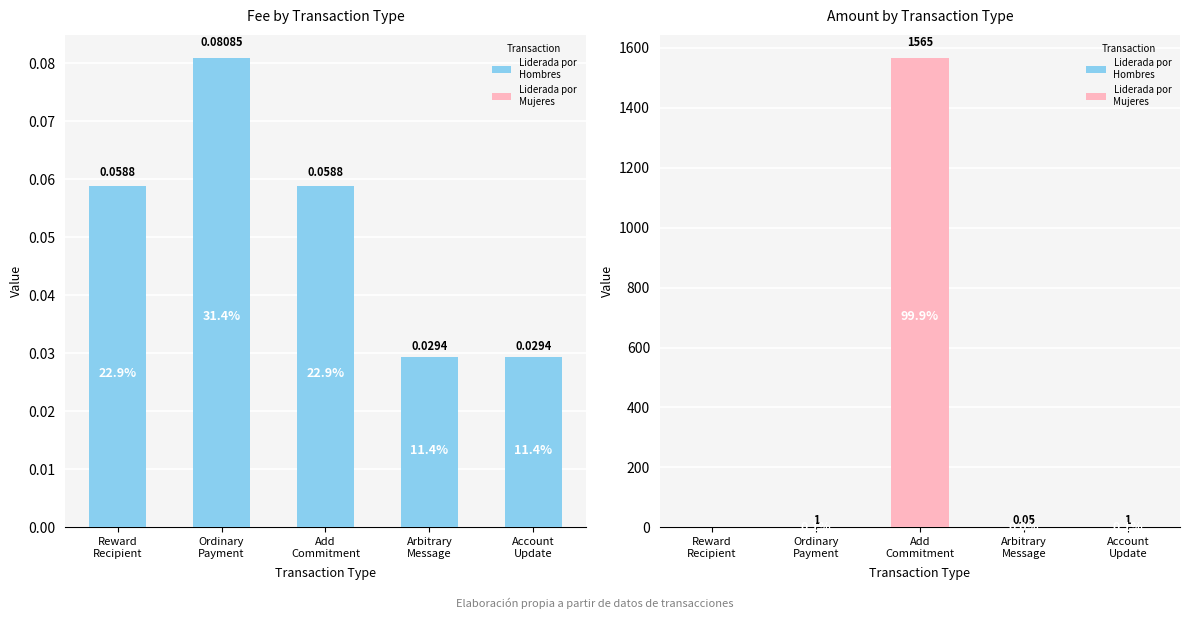

Reading left to right, extract all data points from this chart.

Total Fee: 0.1	0.1	0.1	0.0	0.0
Total Amount: 0.0	1.0	1565.0	0.1	1.0